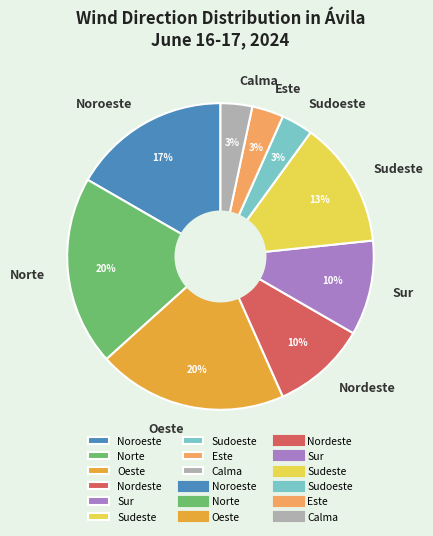

Is there a majority slice in this chart?

No